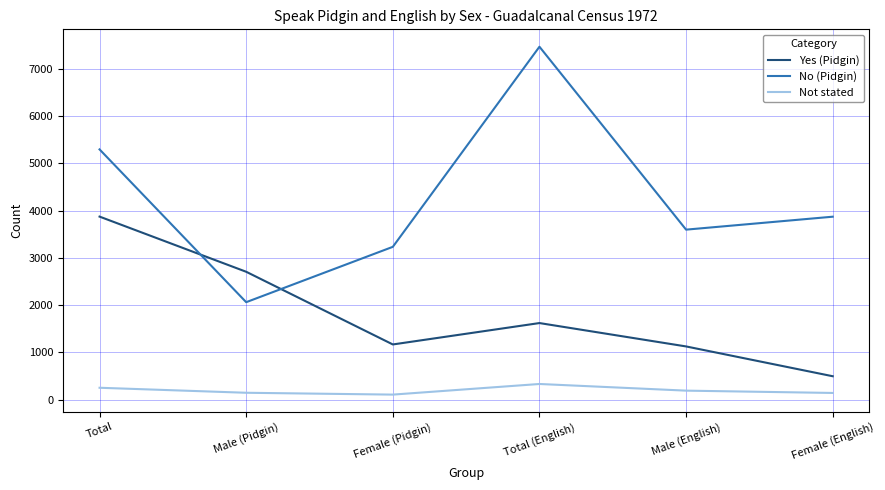

Where is No (Pidgin) nearest to the value 4767?

Total